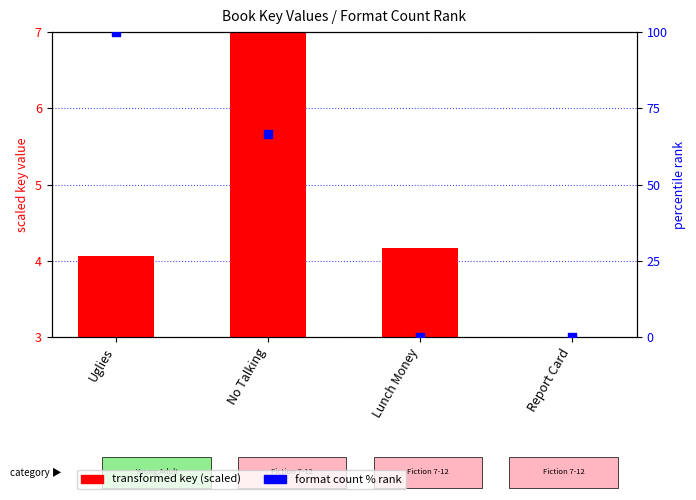

Which series has the largest total across all categories?

format count % rank